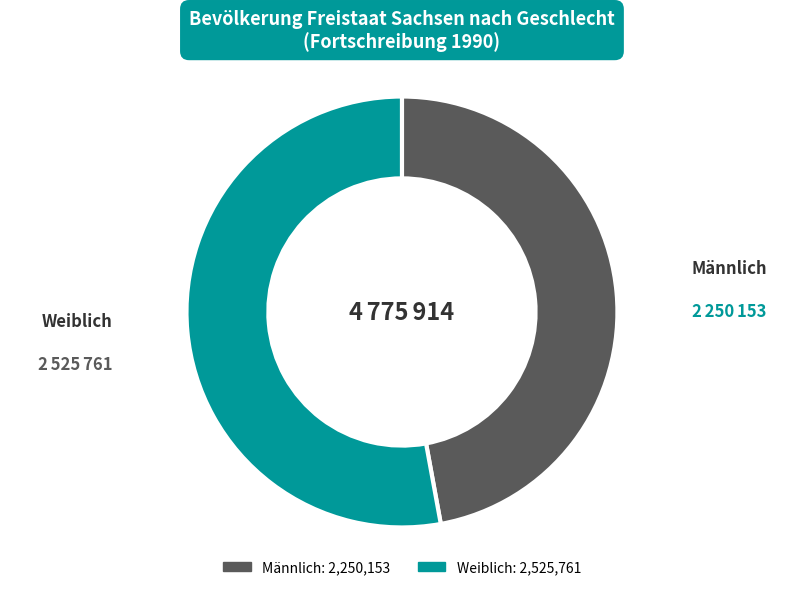

What is the majority slice?

Weiblich